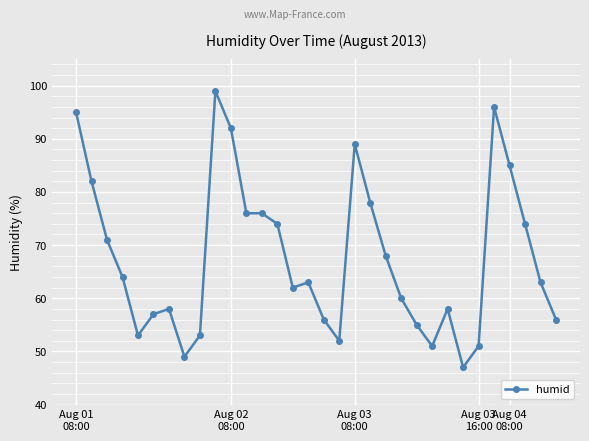

Count the number of data series in this chart.

1